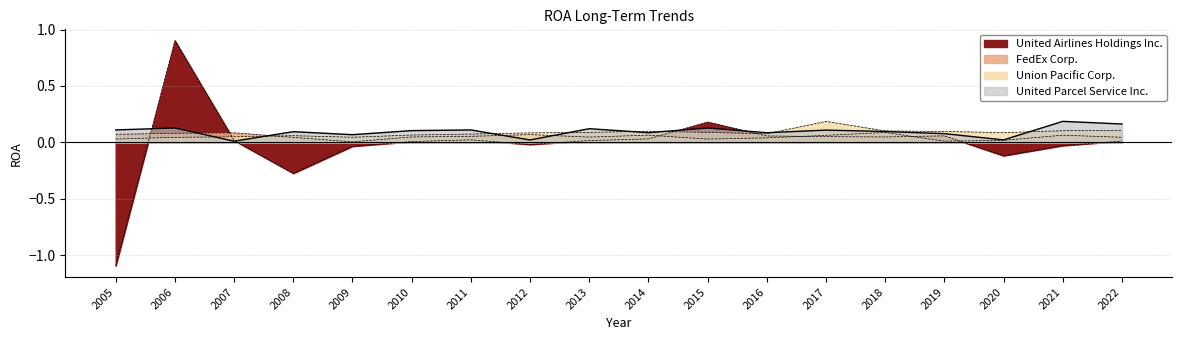

What value does the United Parcel Service Inc. series have at 2014?

0.1